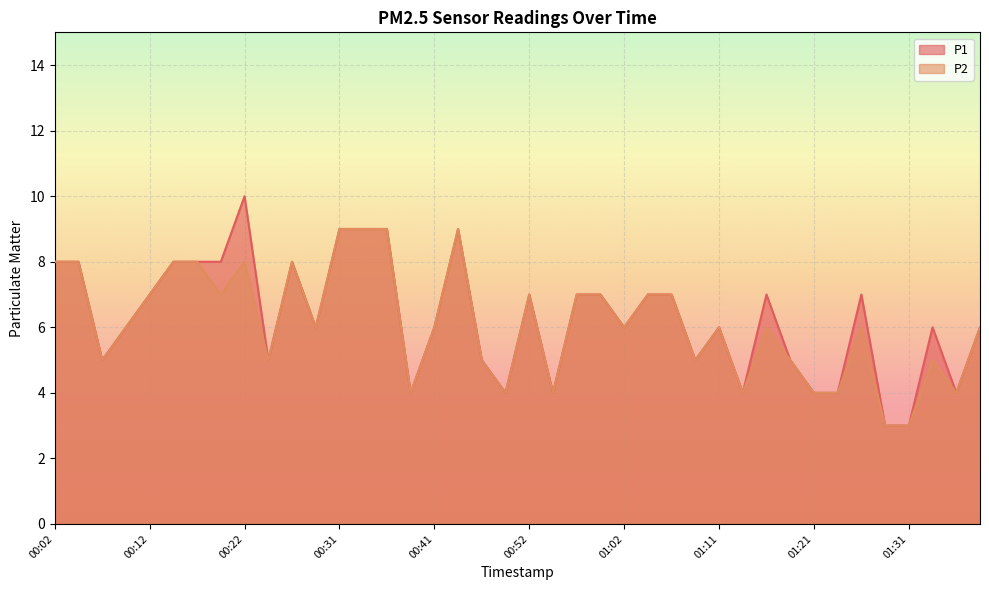

Is it true that P2 equals 7 at 00:59?

True